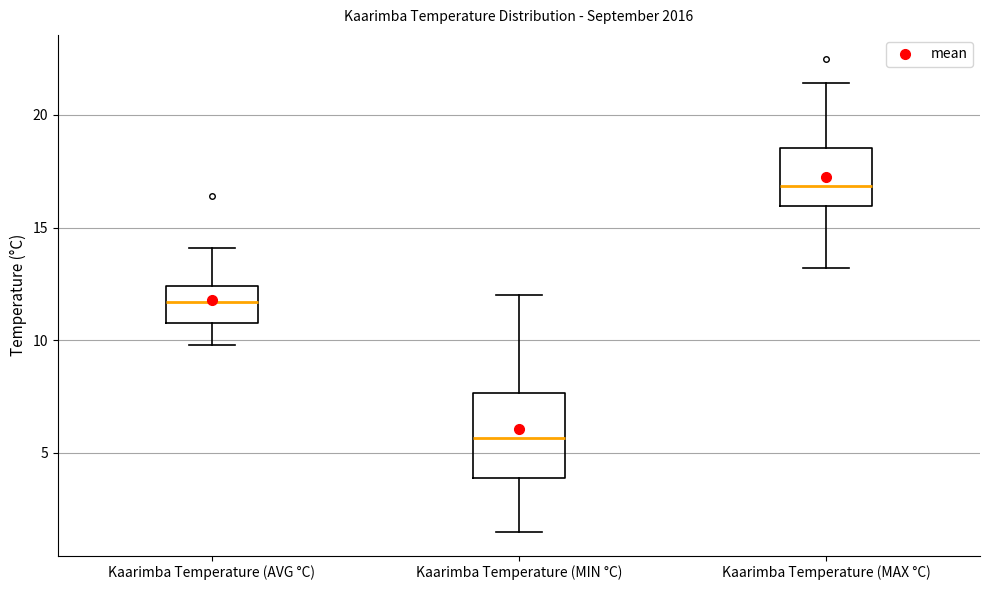

Which box's median line is the highest?

Kaarimba Temperature (MAX °C)